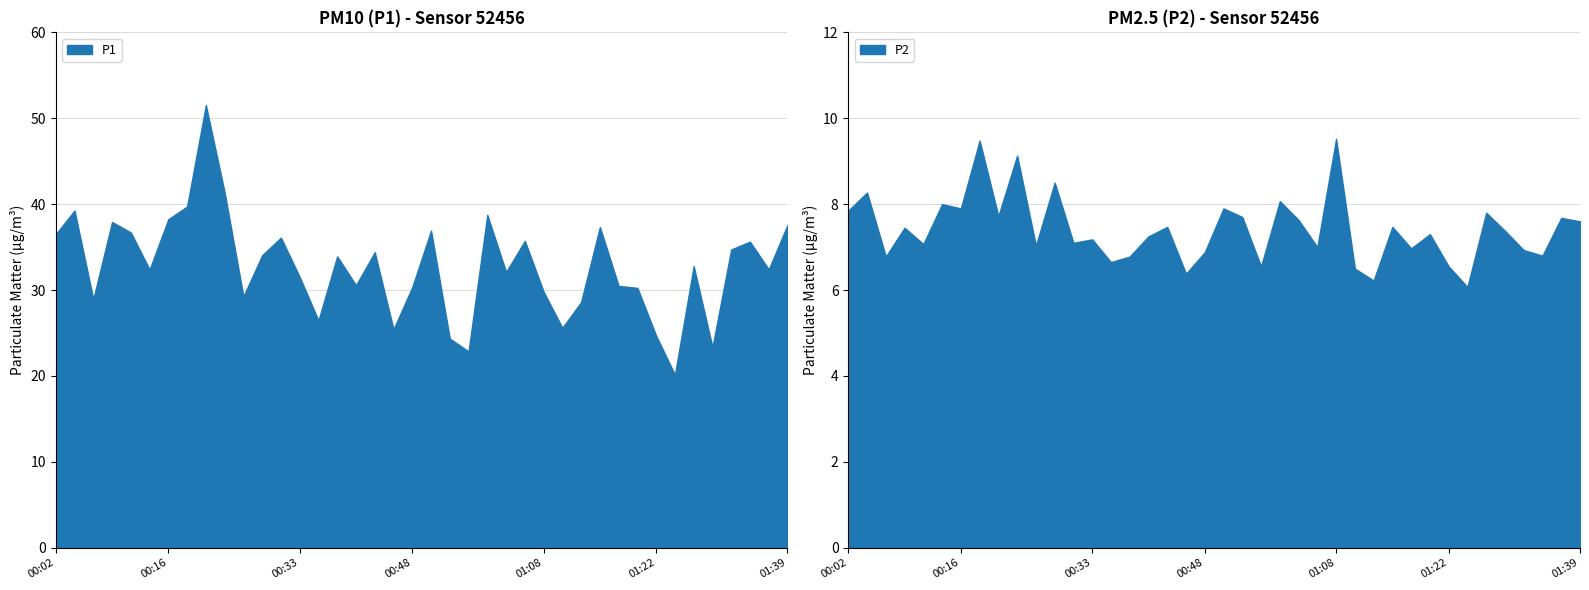

True or false: P1 has a value of 32.4 at 01:37.

True